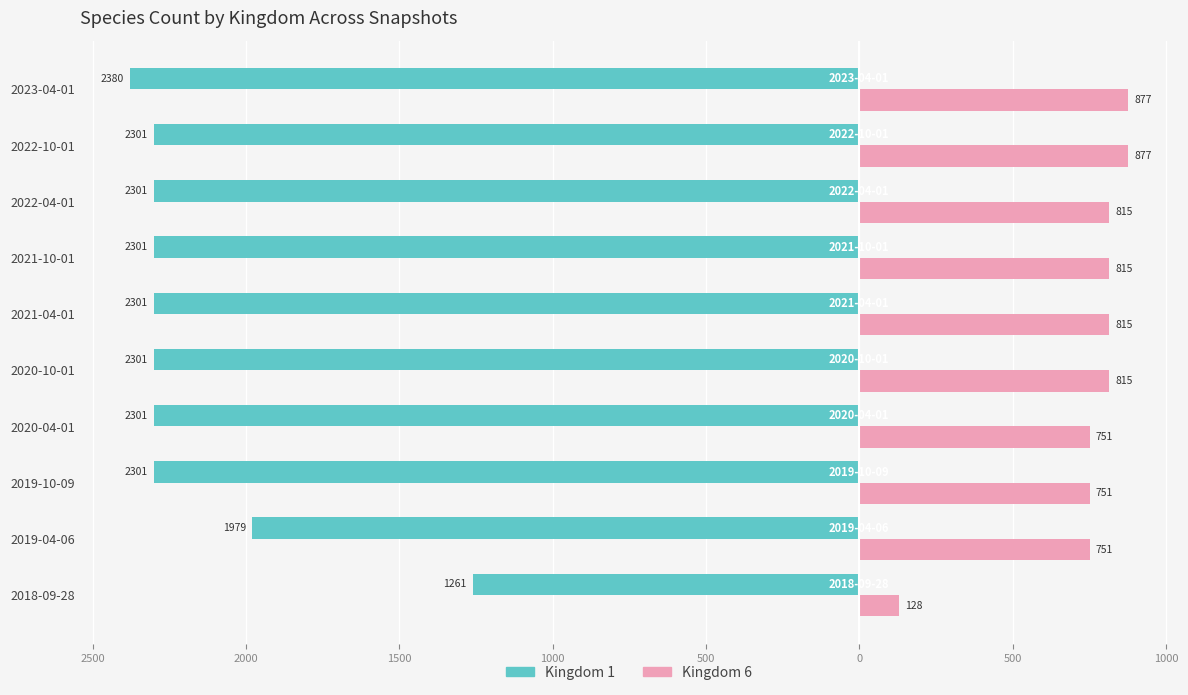

What are all the series names shown in the legend?

Kingdom 1, Kingdom 6